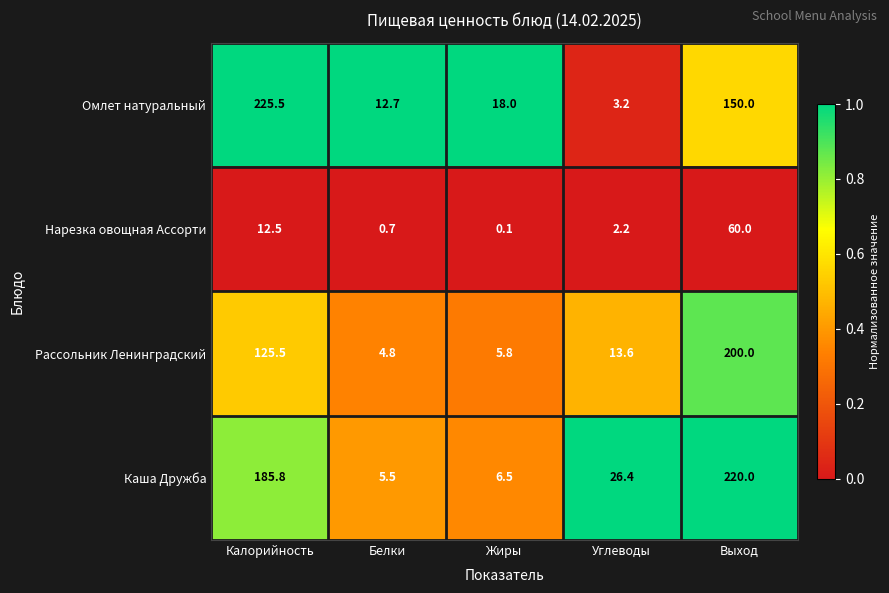

Reading left to right, extract all data points from this chart.

Омлет натуральный: Калорийность=225.5	Белки=12.7	Жиры=18.0	Углеводы=3.2	Выход=150.0
Нарезка овощная Ассорти: Калорийность=12.5	Белки=0.7	Жиры=0.1	Углеводы=2.2	Выход=60.0
Рассольник Ленинградский: Калорийность=125.5	Белки=4.8	Жиры=5.8	Углеводы=13.6	Выход=200.0
Каша Дружба: Калорийность=185.8	Белки=5.5	Жиры=6.5	Углеводы=26.4	Выход=220.0